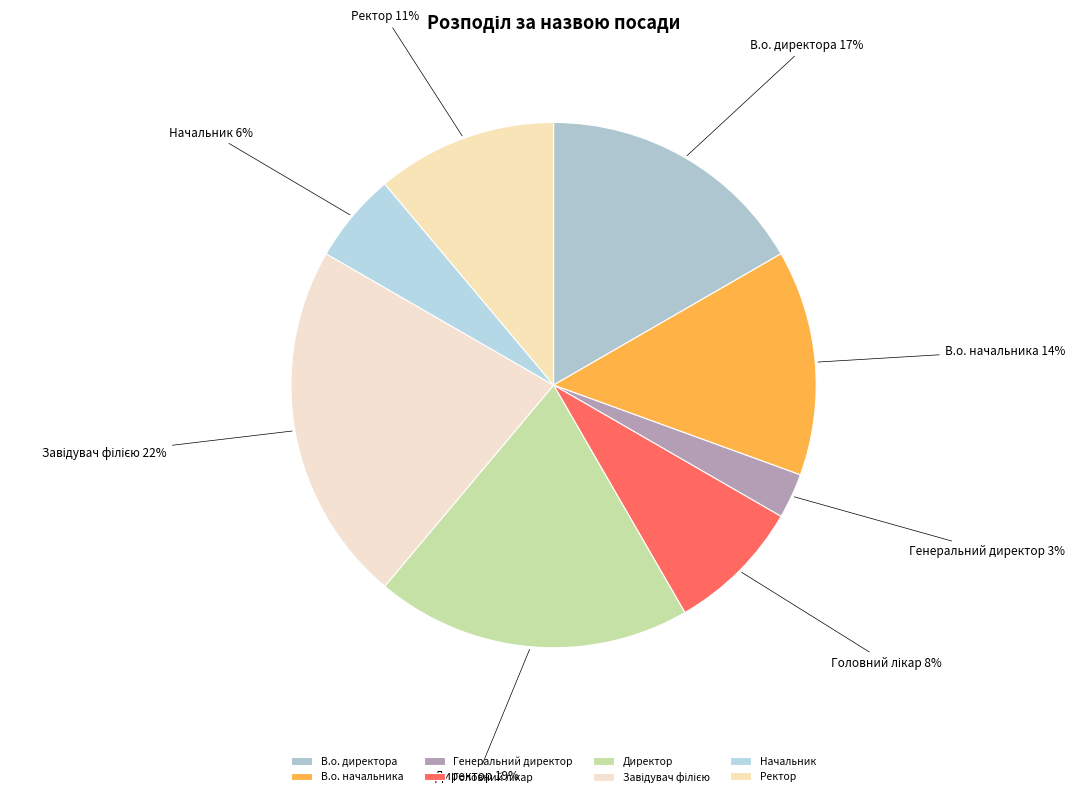

Combined, do Начальник and Директор account for over 50%?

No